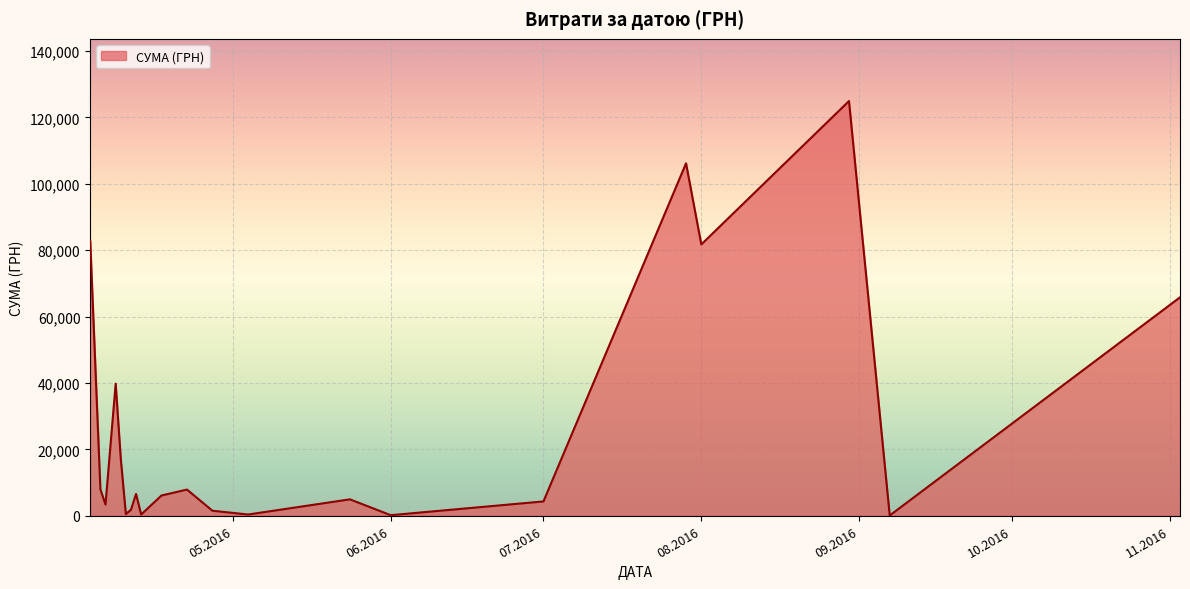

What is the difference between the second highest and second lowest values?

105971.3